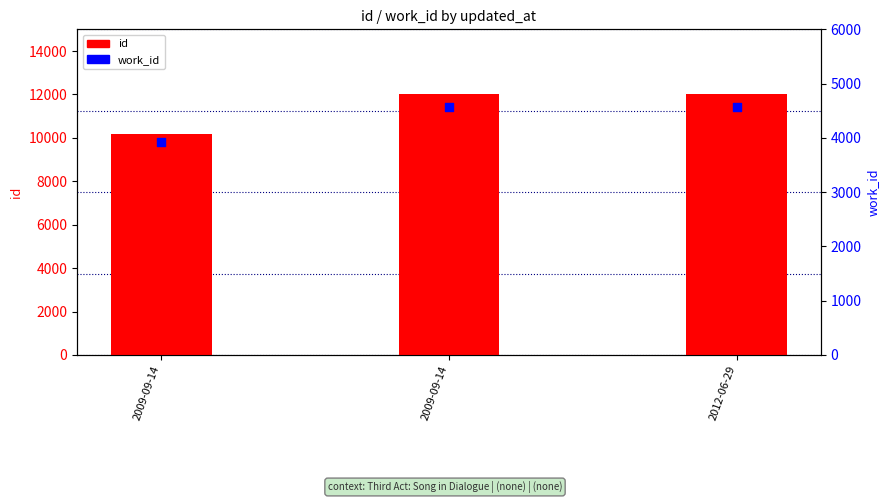

Which series has the widest spread of Y values?

id